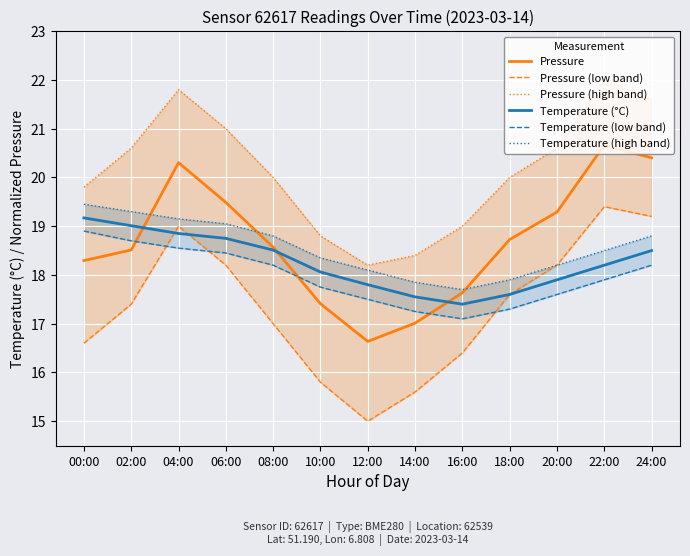

Where is the first local minimum for Pressure (low band)?

12:00